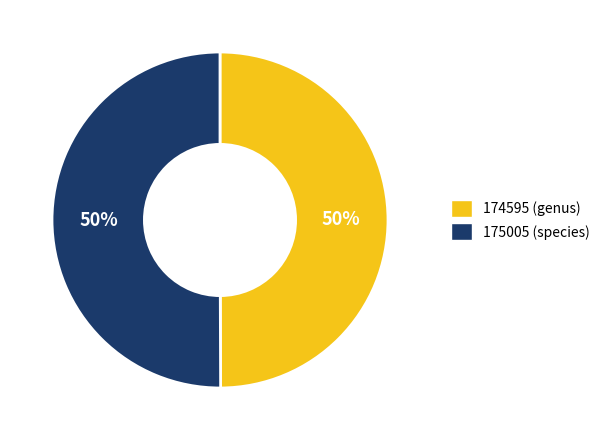

To the nearest percent, what is the average slice percentage?

50%